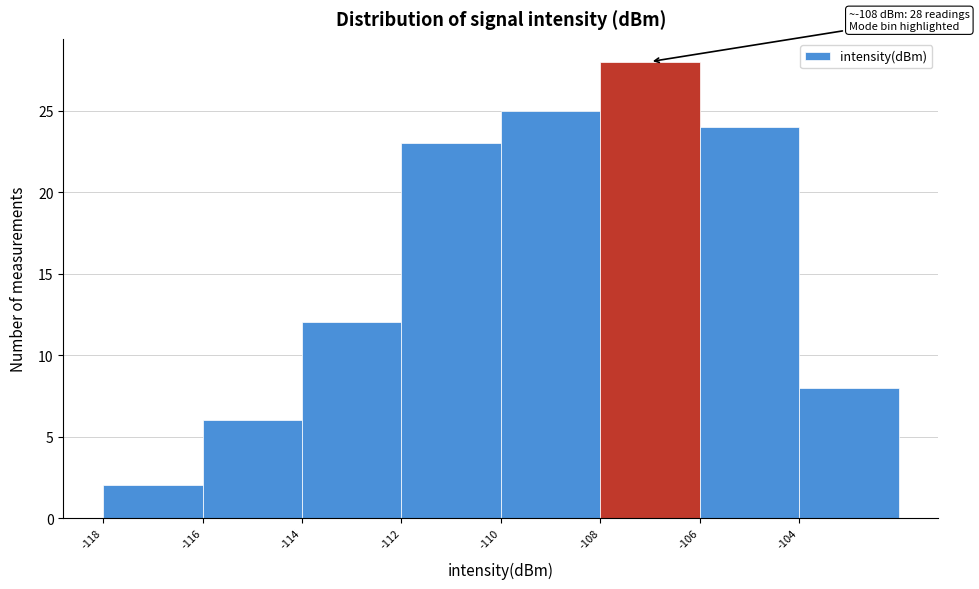

Over which range of the x-axis is the bar tallest?

-108 to -106